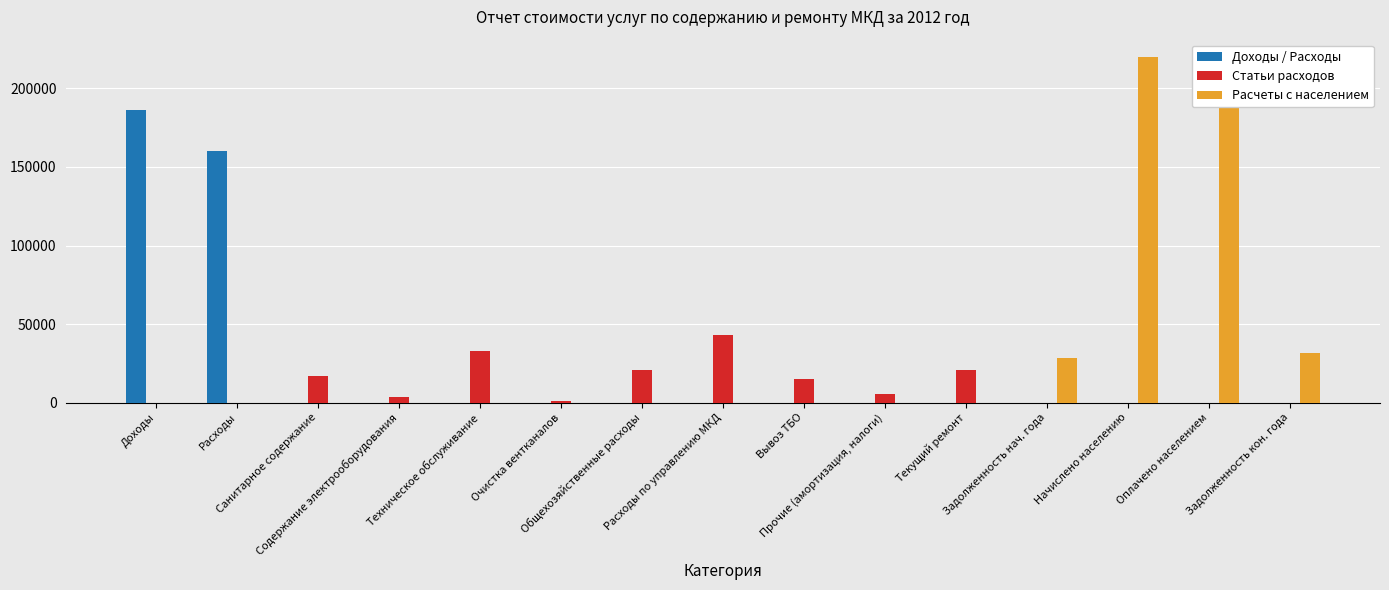

What is the maximum value for Статьи расходов?

43123.7